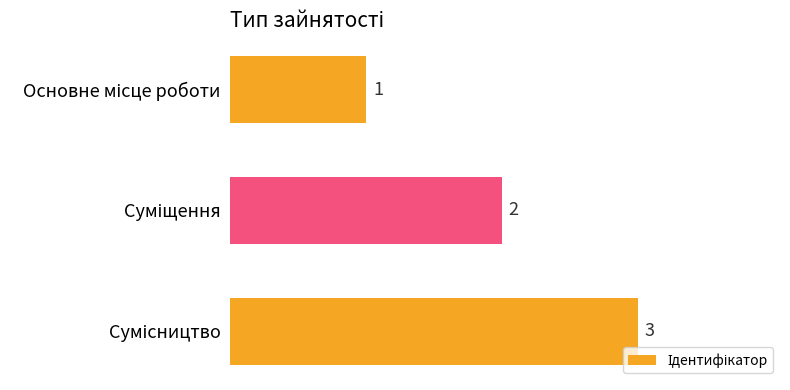

What is the value of the 3rd bar from the top?

3